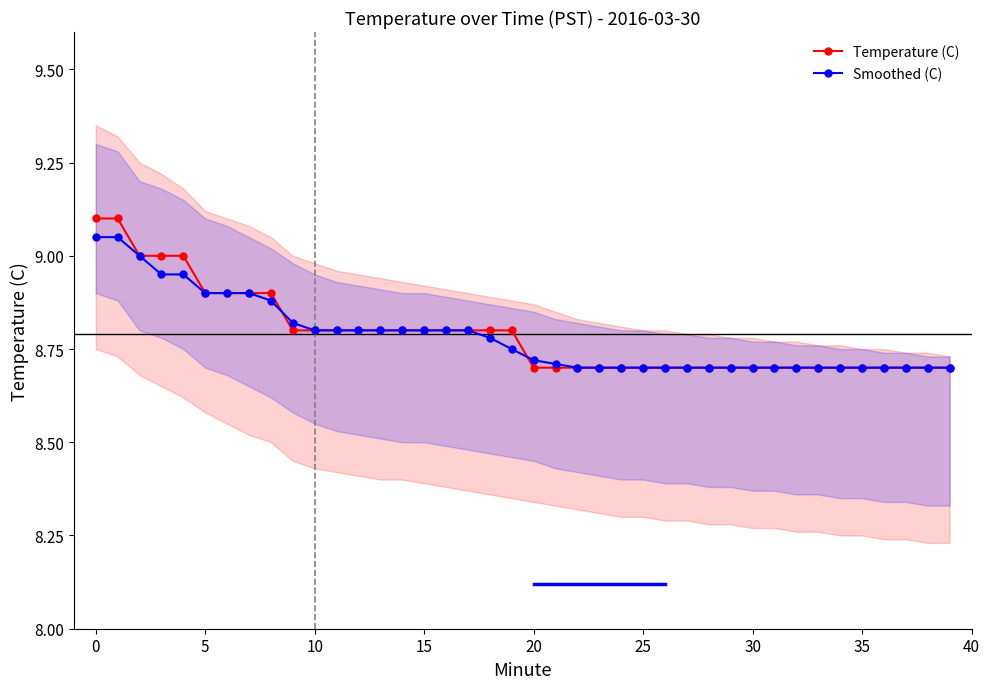

After their last crossing, which series has the higher values: Temperature (C) or Smoothed (C)?

Smoothed (C)